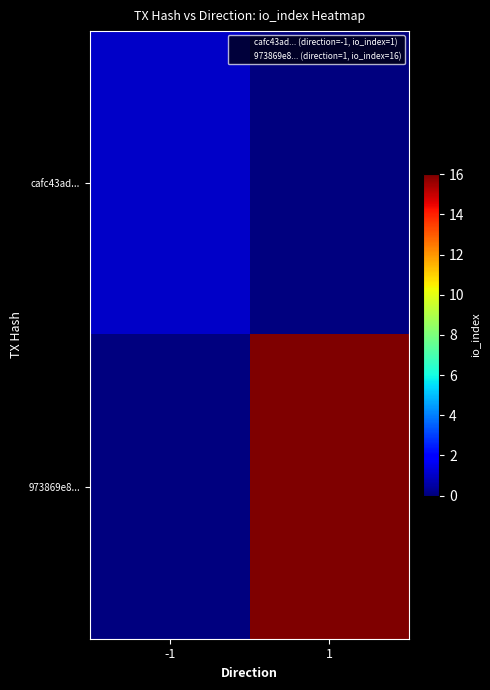

How many series are shown in this chart?

2